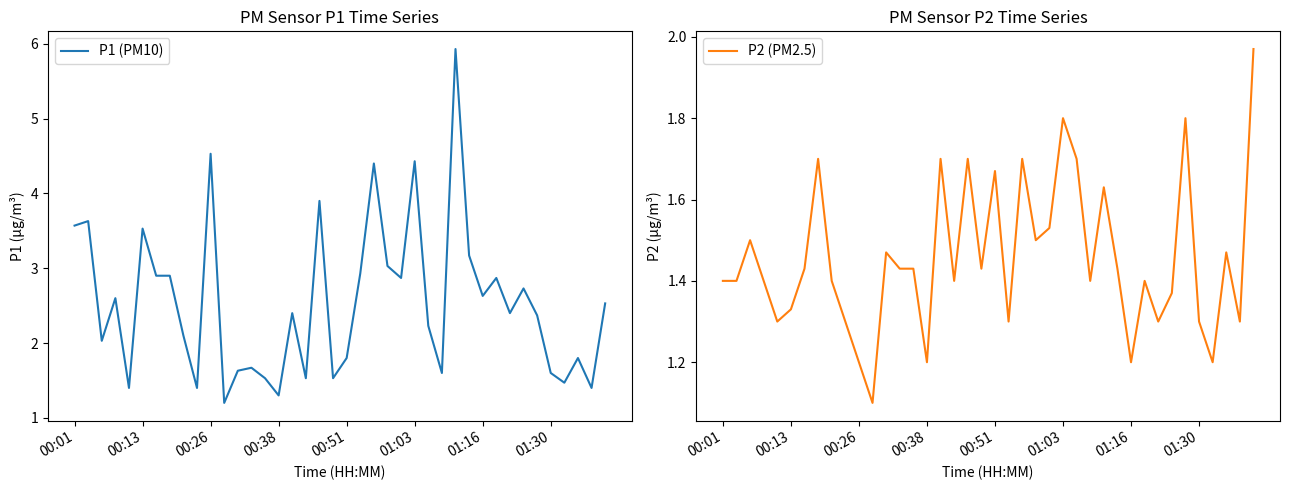

The P2 (PM2.5) series shows 1.2 at 00:38. True or false?

True